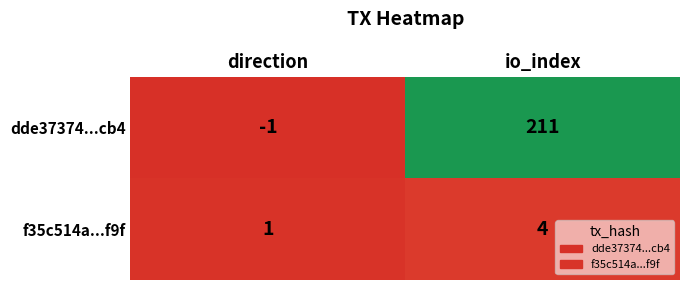

List the labels in order of f35c514a...f9f value, smallest first.

direction, io_index